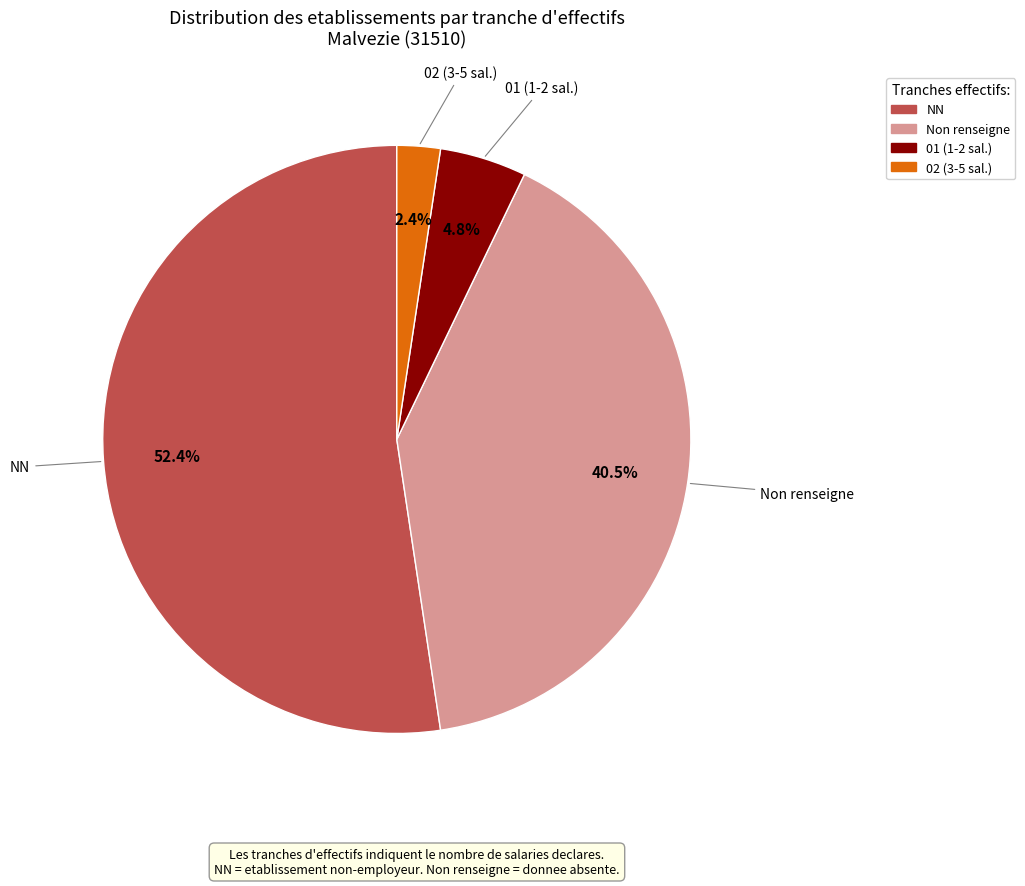

Which category accounts for the majority?

NN